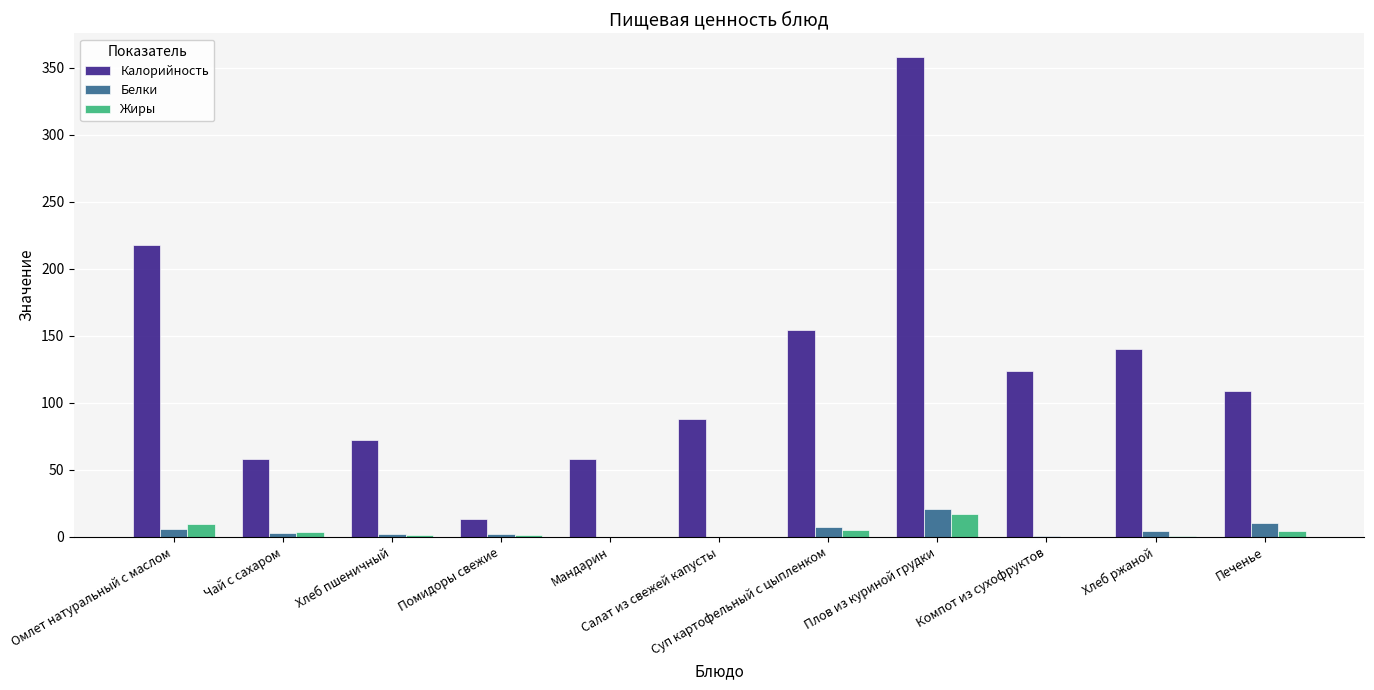

Which series has the largest total across all categories?

Калорийность